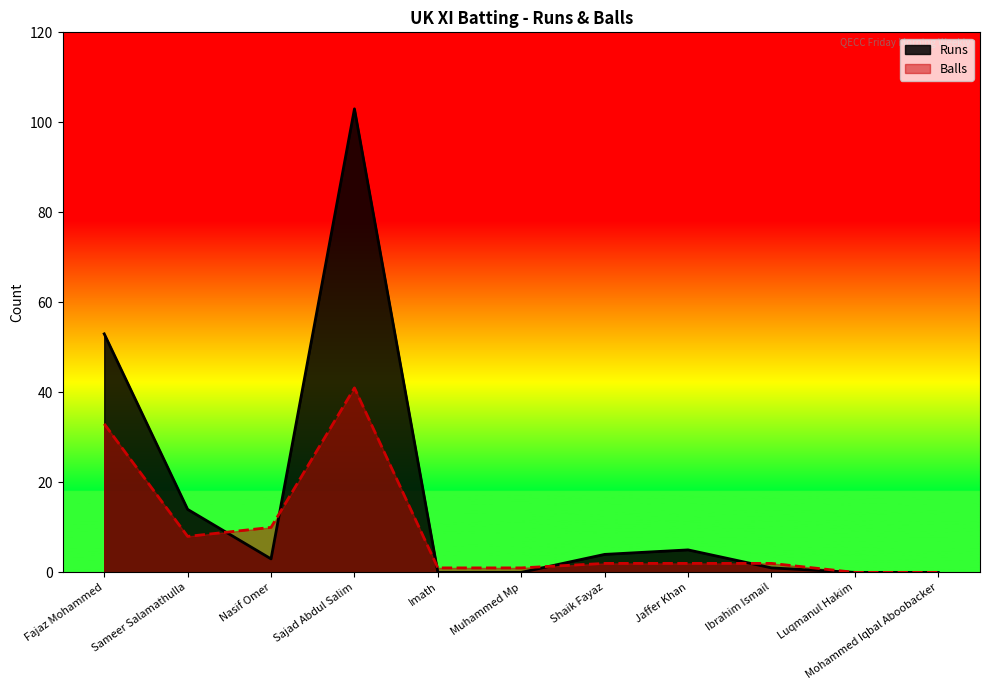

At which category does the chart reach its minimum across all series?

Imath